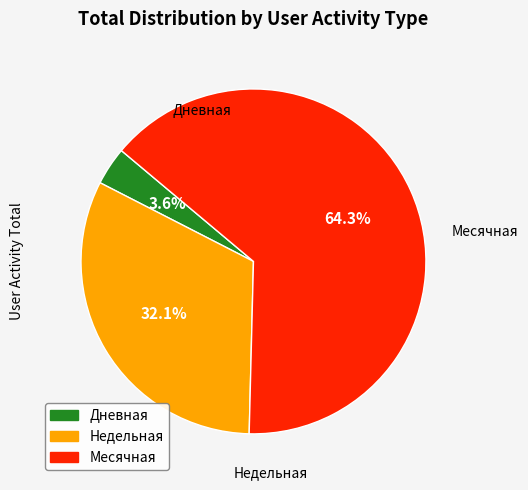

What portion of the pie excludes Дневная?

96.4%